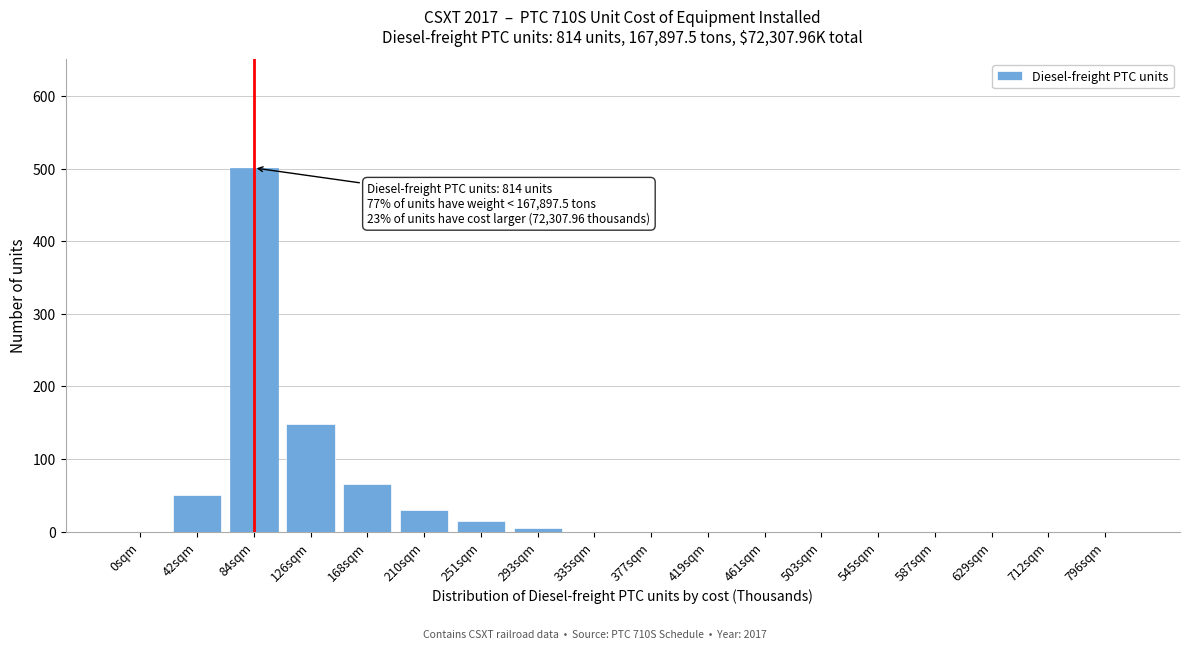

Reading left to right, what are all the values shown in this chart?

0sqm=0	42sqm=50	84sqm=501	126sqm=148	168sqm=65	210sqm=30	251sqm=15	293sqm=5	335sqm=0	377sqm=0	419sqm=0	461sqm=0	503sqm=0	545sqm=0	587sqm=0	629sqm=0	712sqm=0	796sqm=0